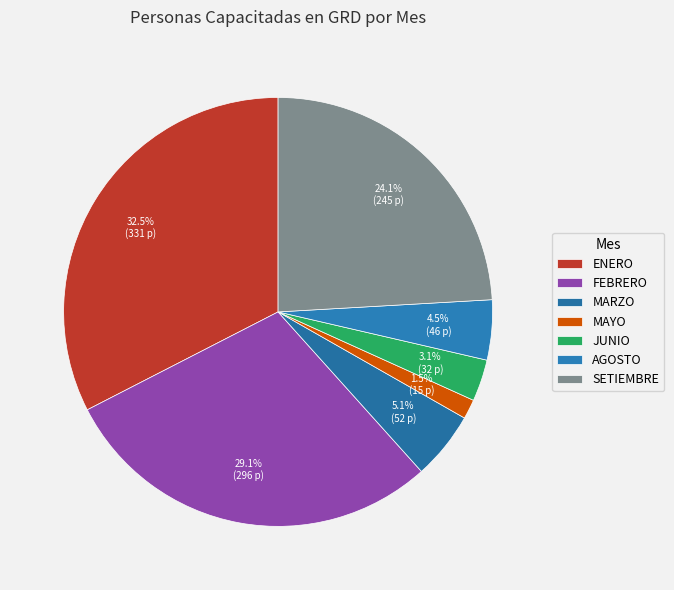

To the nearest percent, what percentage of the pie is MARZO?

5%